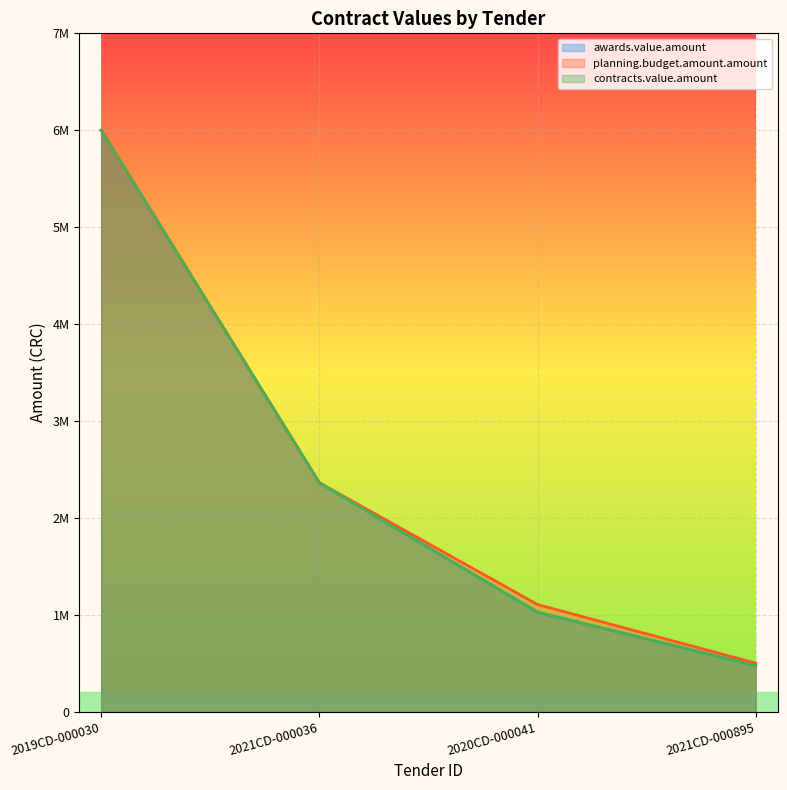

What is the difference between the contracts.value.amount values at 2020CD-000041 and 2019CD-000030?

4973981.8